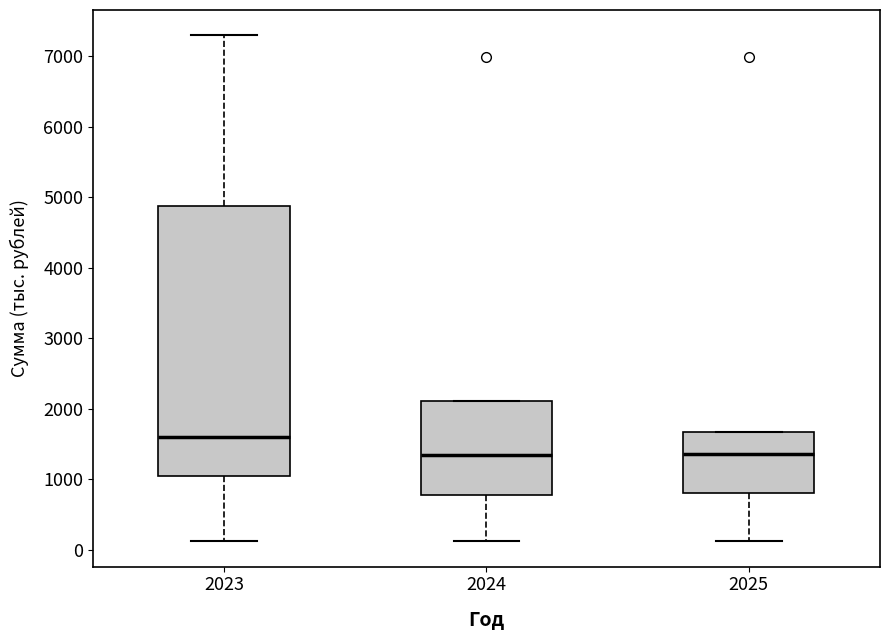

Where is the lower edge of the box at x = 2023 on the y-axis? The values are not printed on the chart, so give them approximately, as read against the axis.

1000